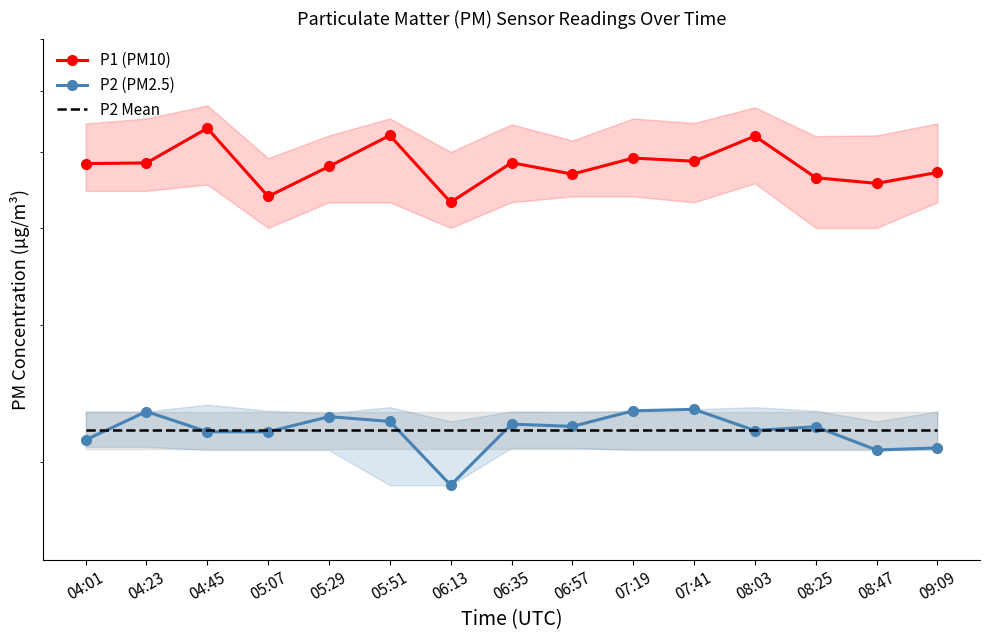

The value of P2 (PM2.5) at 08:47 is 20.8. True or false?

True